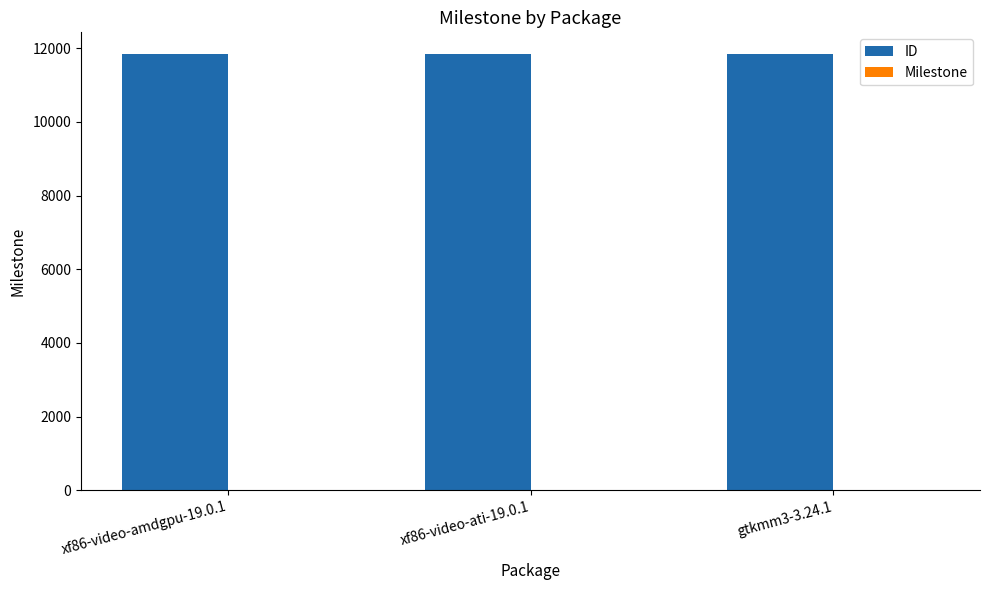

Which series has the largest total across all categories?

ID